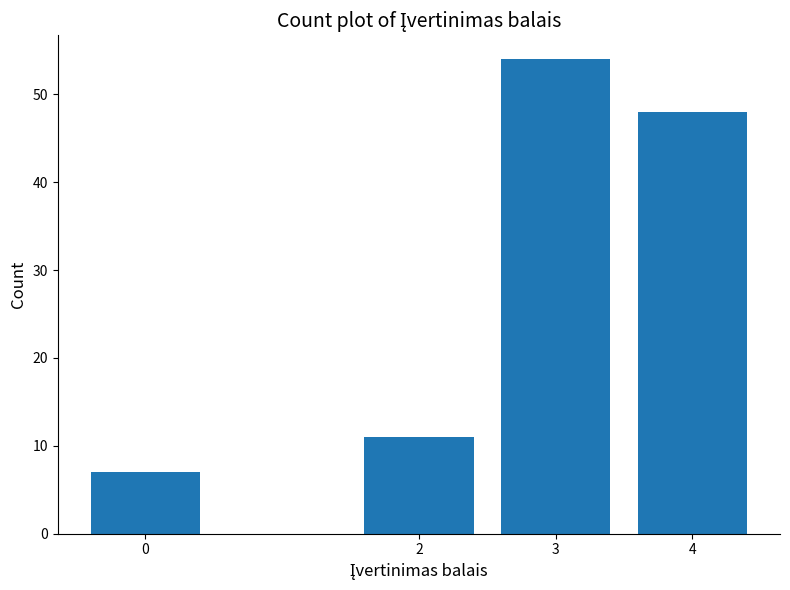

Reading left to right, transcribe all the data shown in this chart.

7	11	54	48